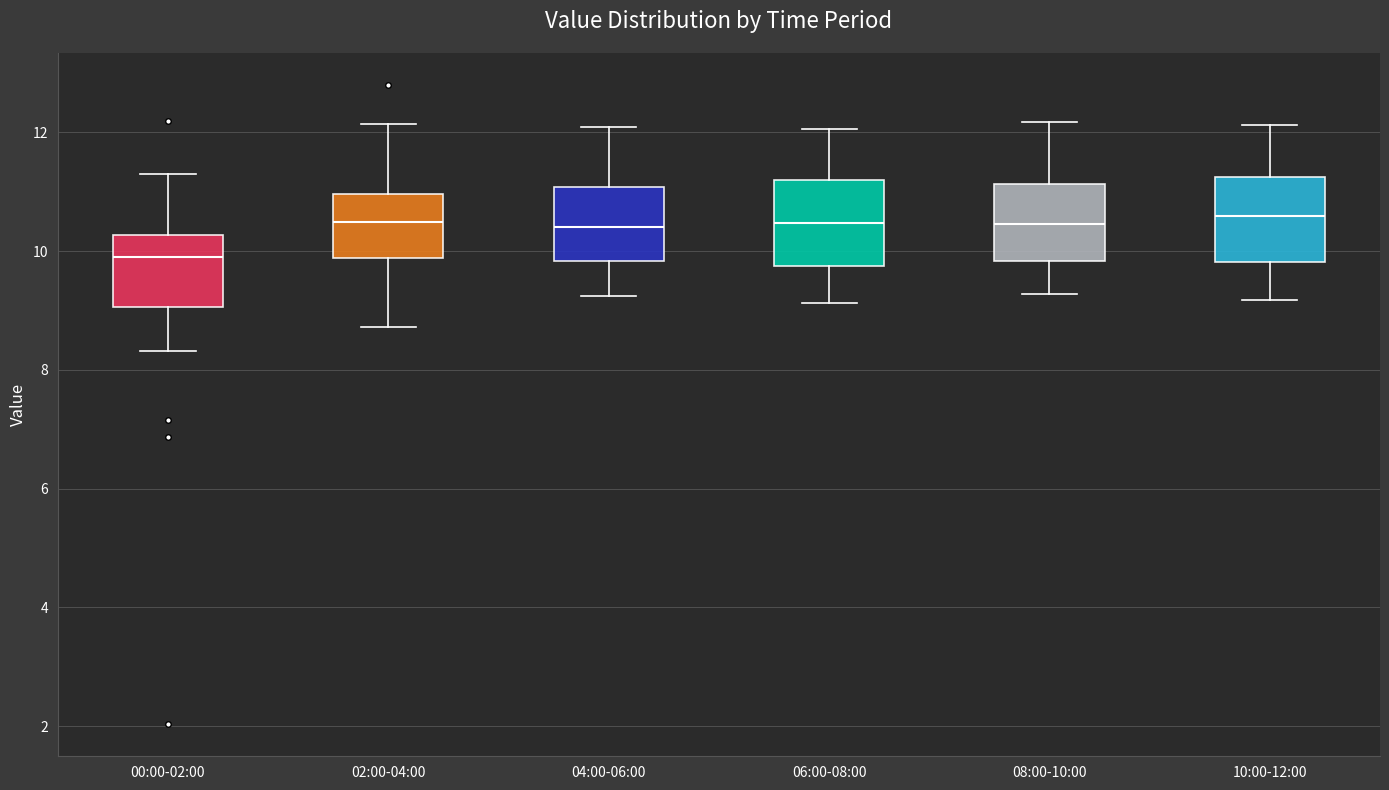

Which box's median line is the lowest?

00:00-02:00